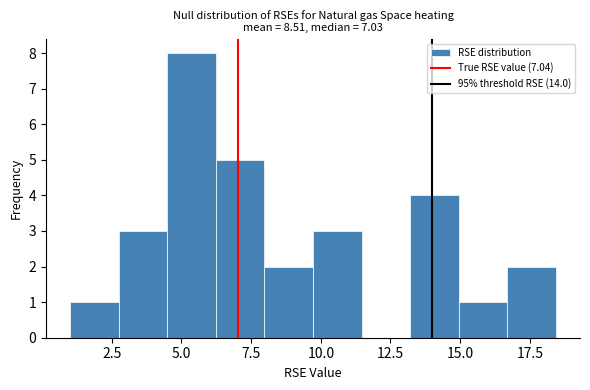

Around what value on the x-axis is the tallest bar? Give the approximate position of its centre, as read against the axis.

5.5